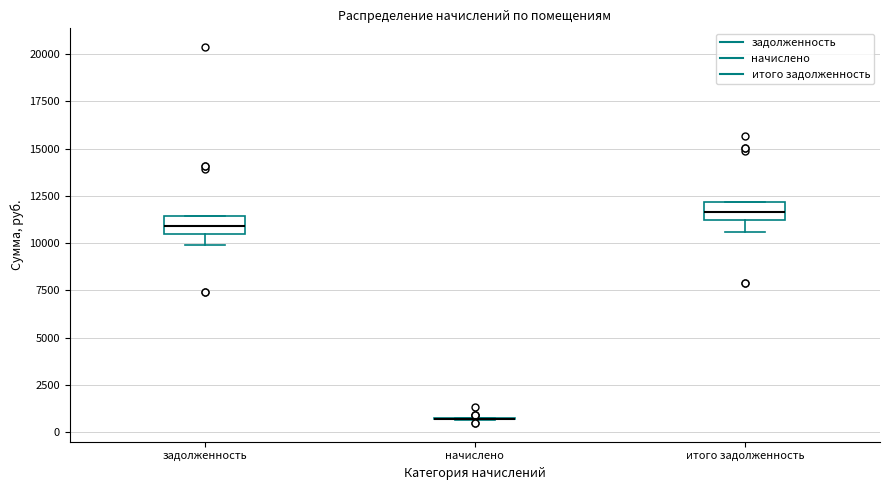

Reading left to right, transcribe this box plot: for each box, give where its median line is, the range the box spans, and where its two whiskers end, as read against the y-axis. The values are not printed on the chart, so give them approximately, as read against the axis.

задолженность: median 11000, box 10500 to 11500, whiskers 10000 to 11500
начислено: box collapsed to a line at 500, whiskers 500 to 1000
итого задолженность: median 11500, box 11000 to 12000, whiskers 10500 to 12000